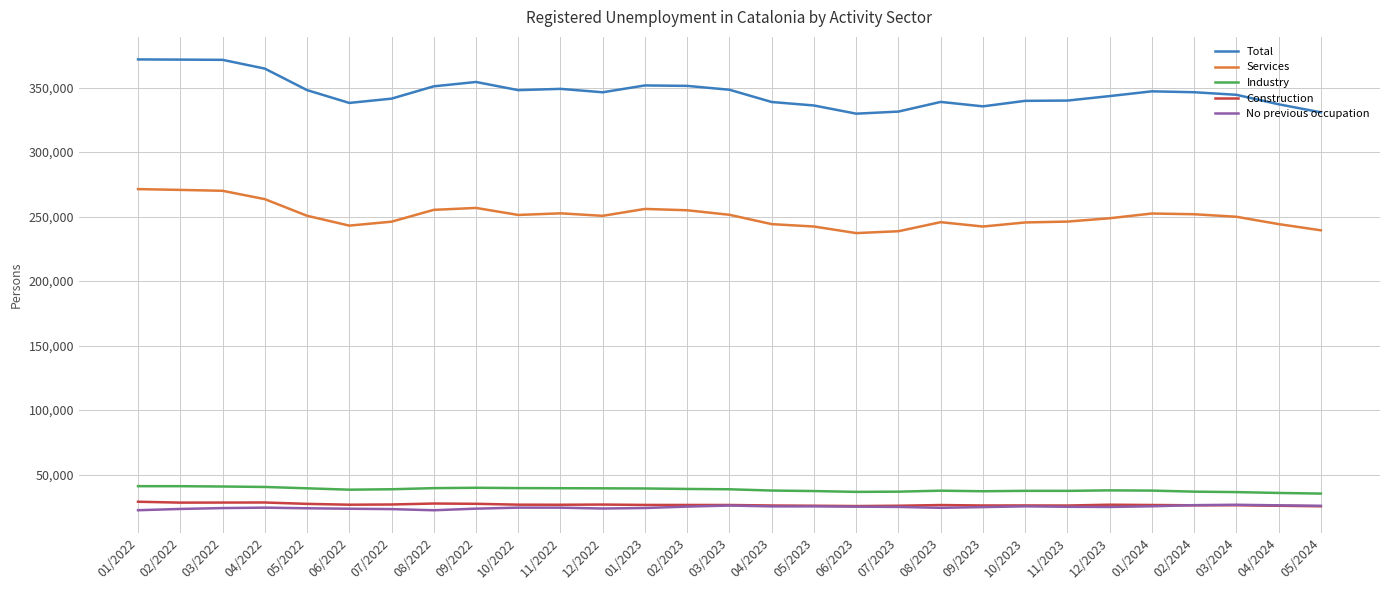

Does the chart have visible grid lines?

Yes